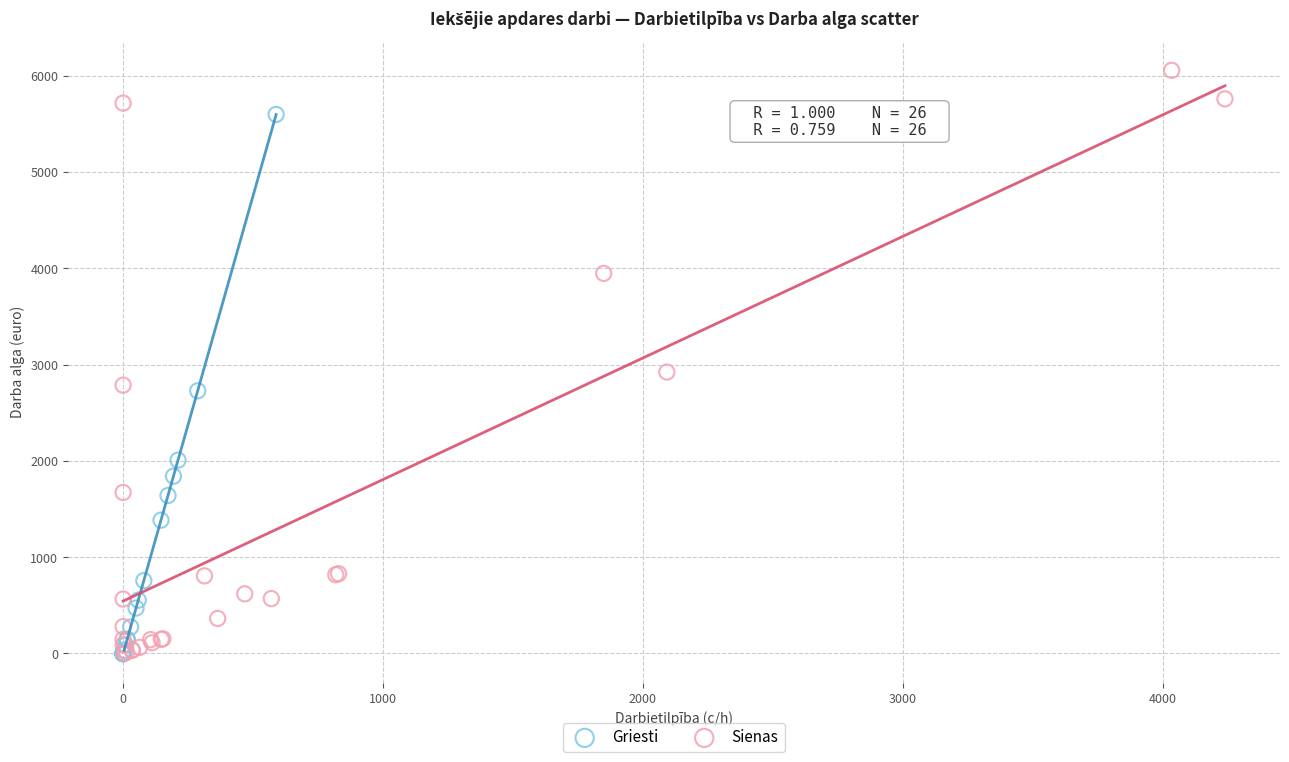

Which series has the largest Y range (max minus min)?

Sienas